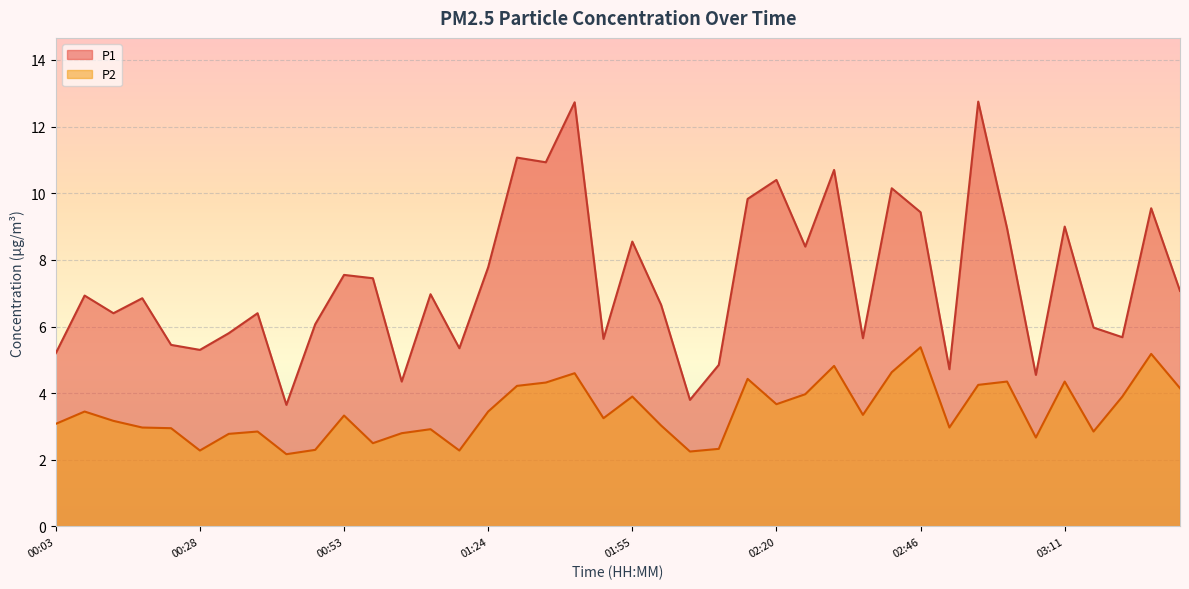

Between 02:41 and 03:16, which is larger?

02:41